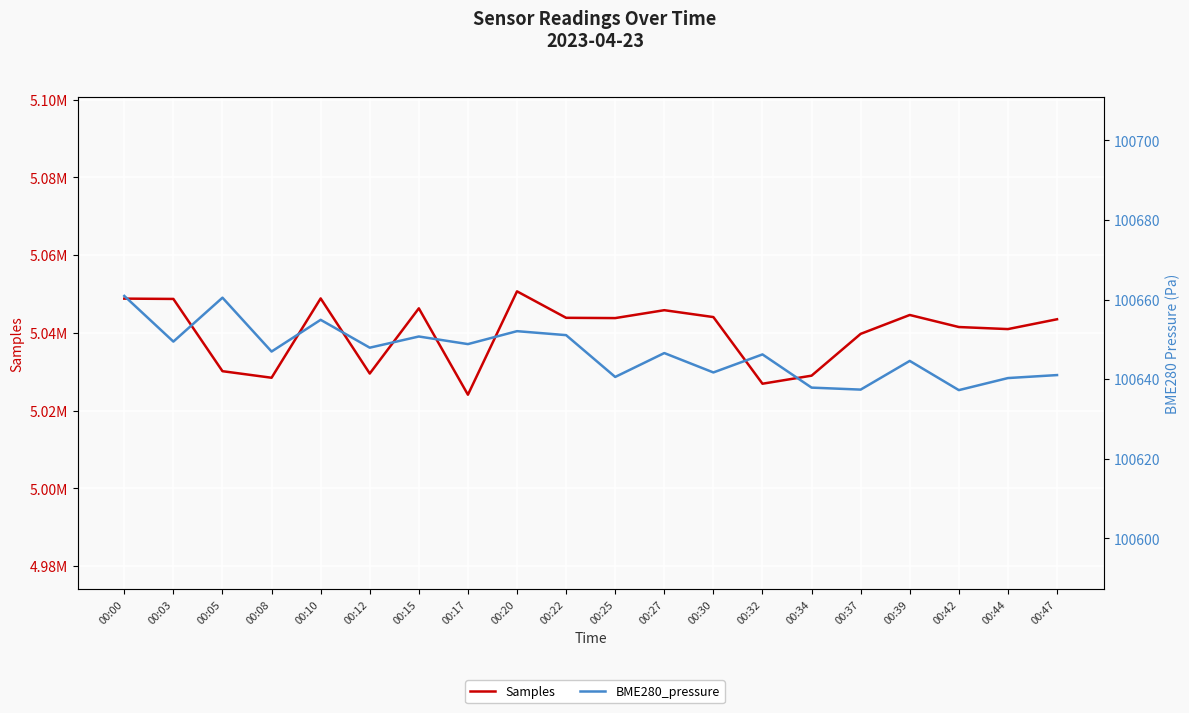

What is the sum of the BME280_pressure values at 00:39 and 00:03?

201294.0